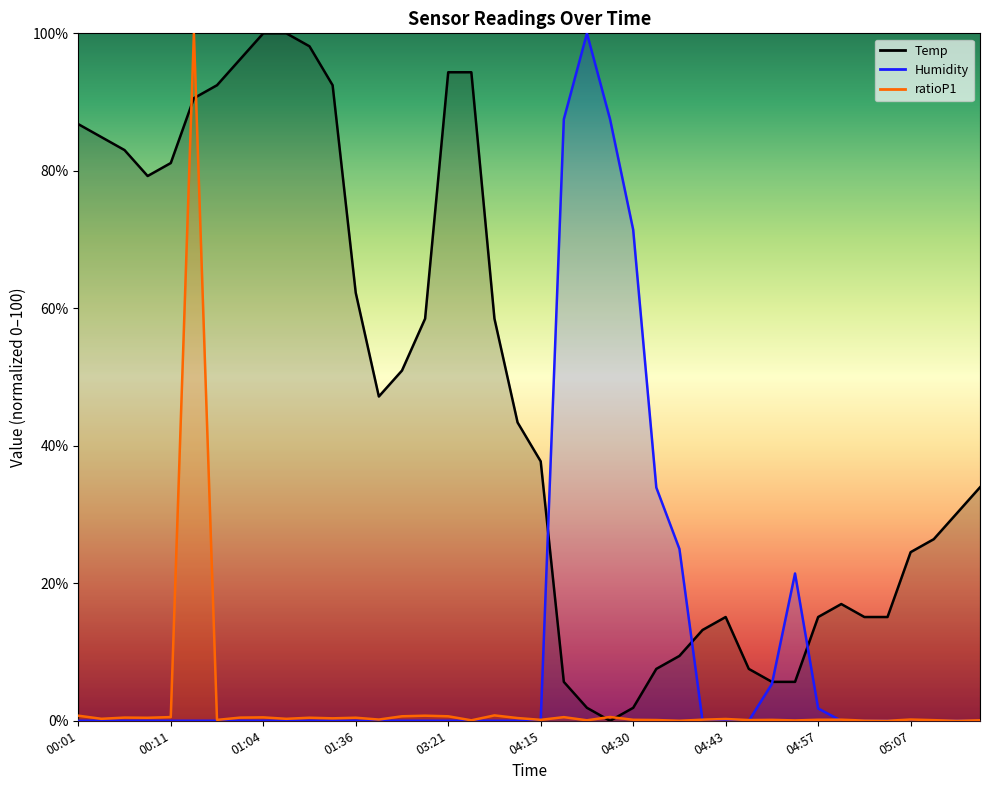

What is the total value across all series at 00:56?

96.7